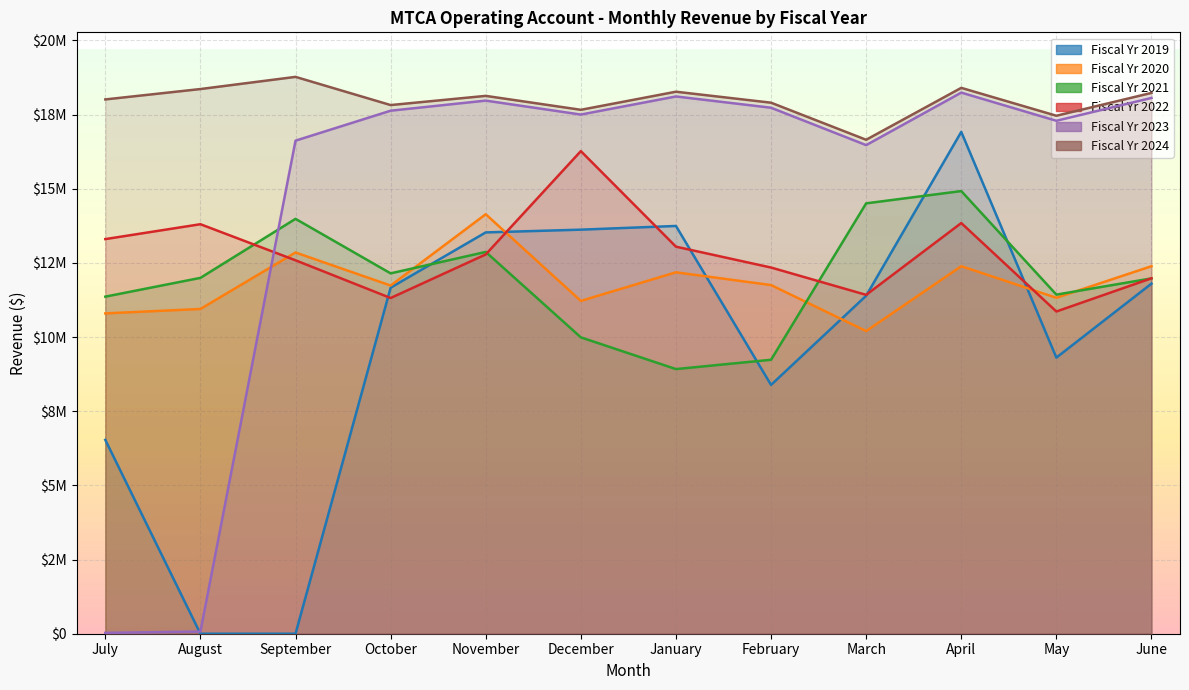

True or false: Fiscal Yr 2024 and Fiscal Yr 2023 intersect in this chart.

False